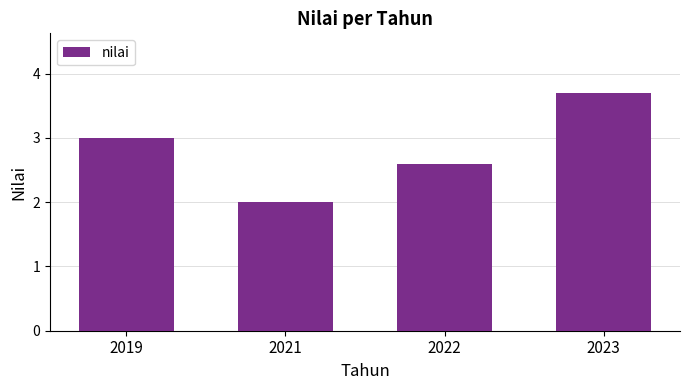

Reading left to right, what are all the values shown in this chart?

3.0	2.0	2.6	3.7